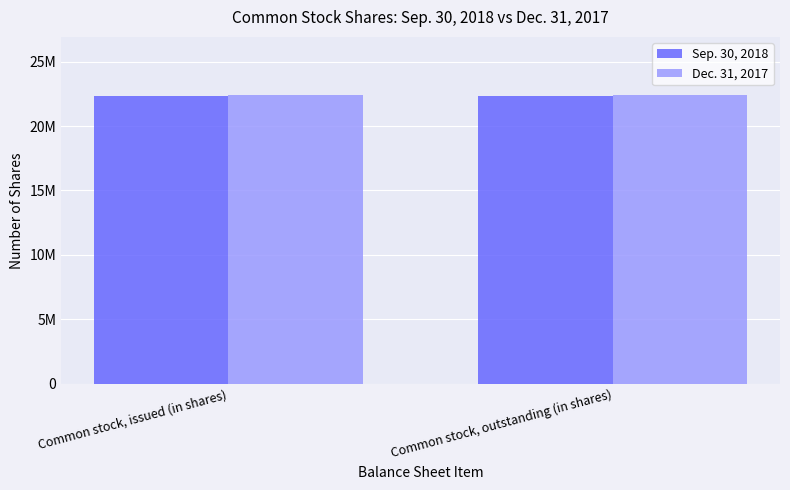

Does the chart contain stacked bars?

No